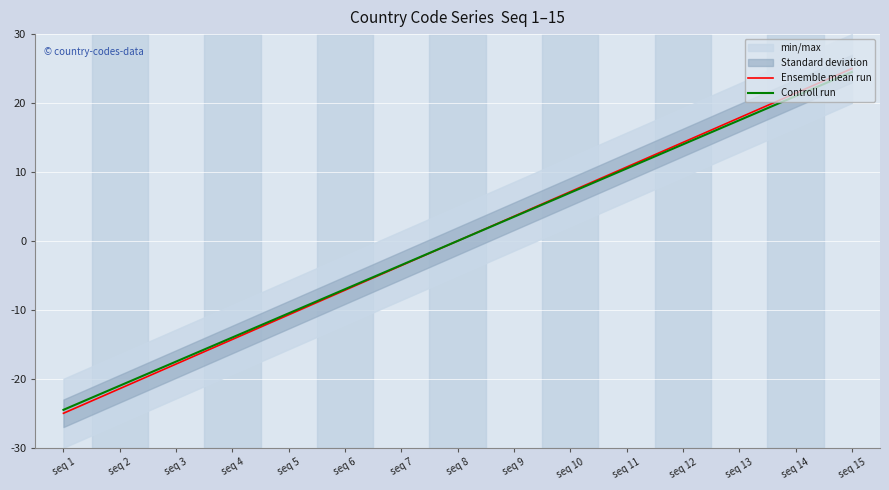

At how many categories does at least one series exceed 20?

2